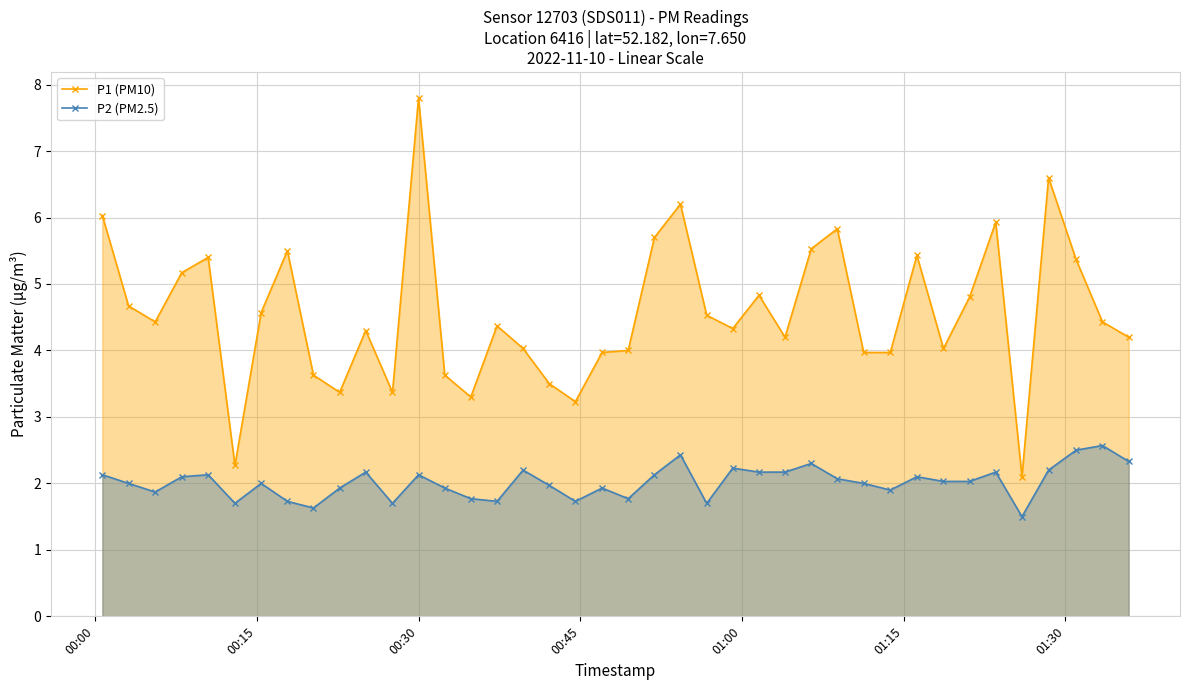

True or false: P2 (PM2.5) has more than 1 interior local peaks.

True